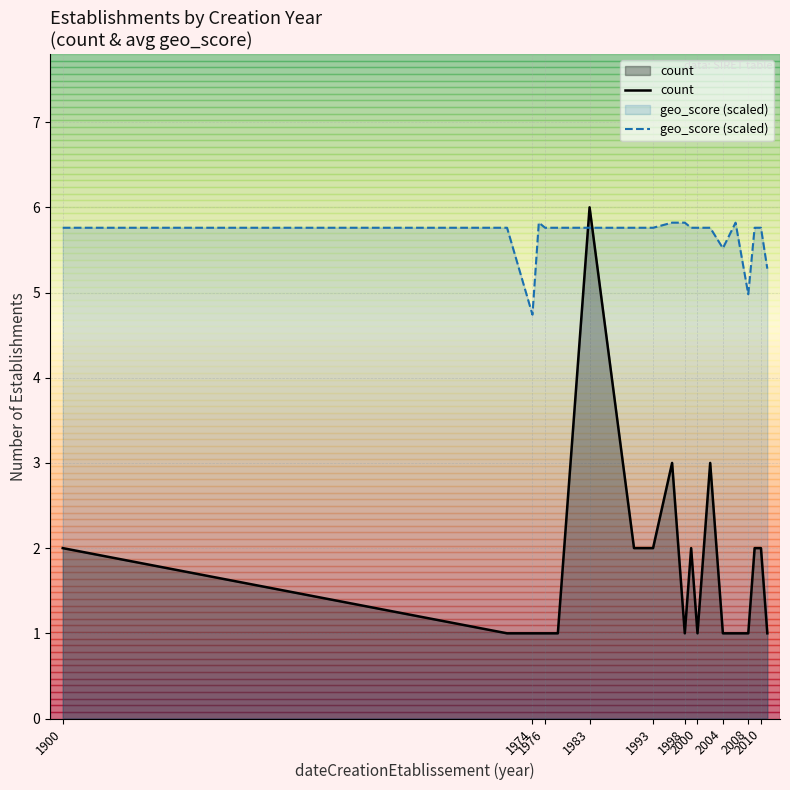

How many lines are shown in the chart?

2